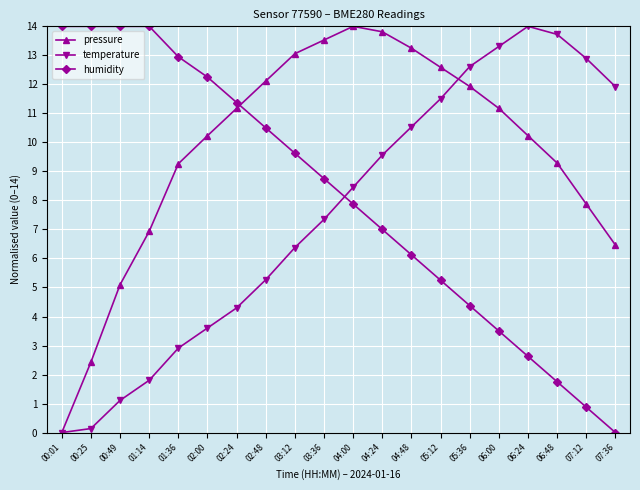

What is the sum of all pressure values?

194.4